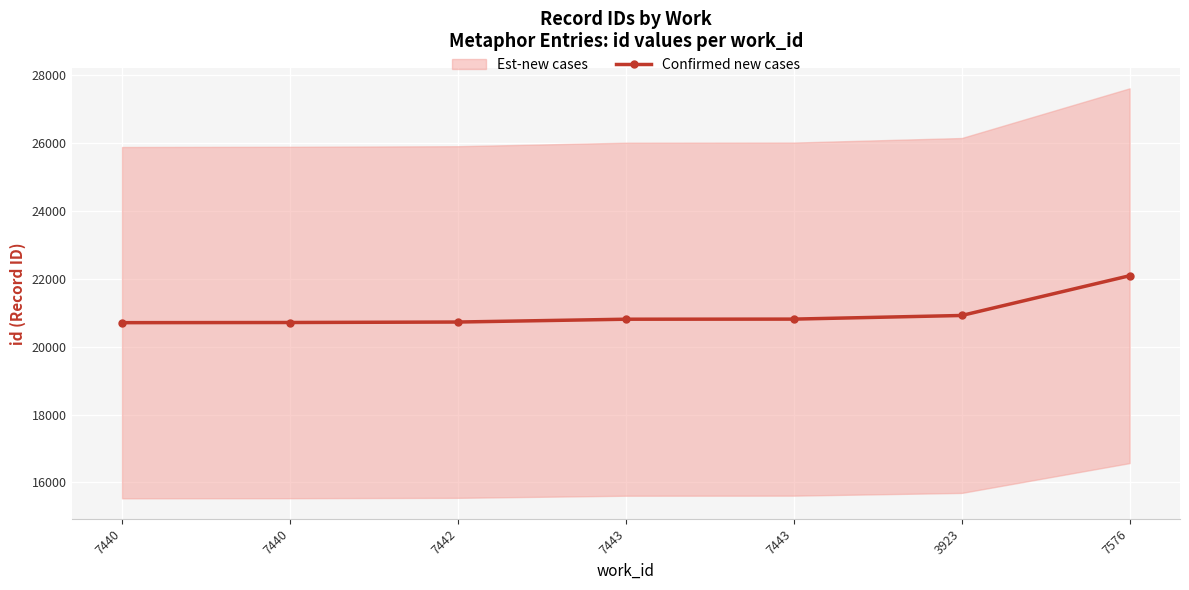

What is the difference between the second highest and minimum values?

212